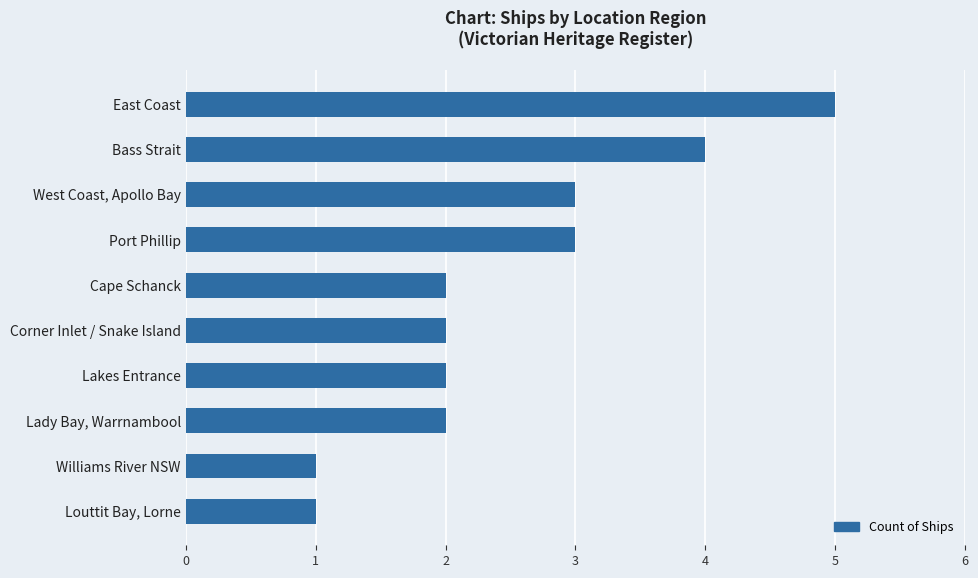

Is it true that the value at Lakes Entrance is 3?

False